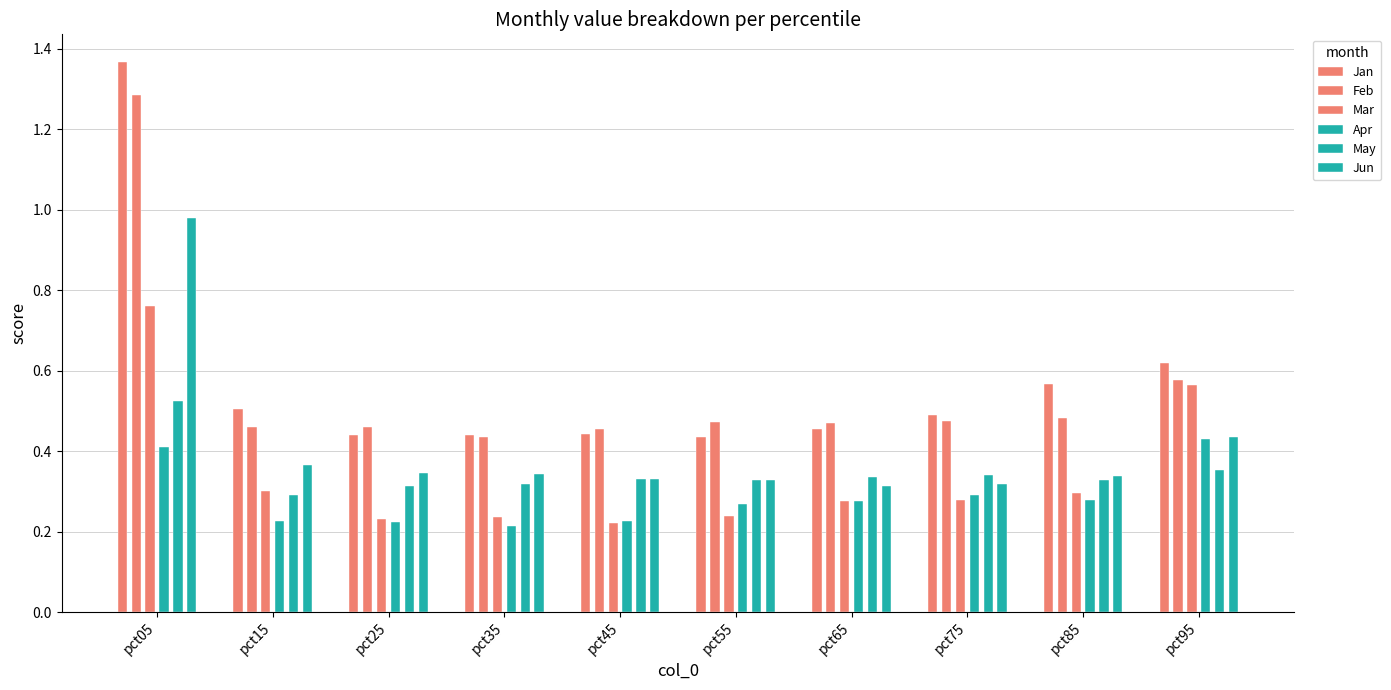

What is the difference between the maximum and second lowest values in the May series?

0.2